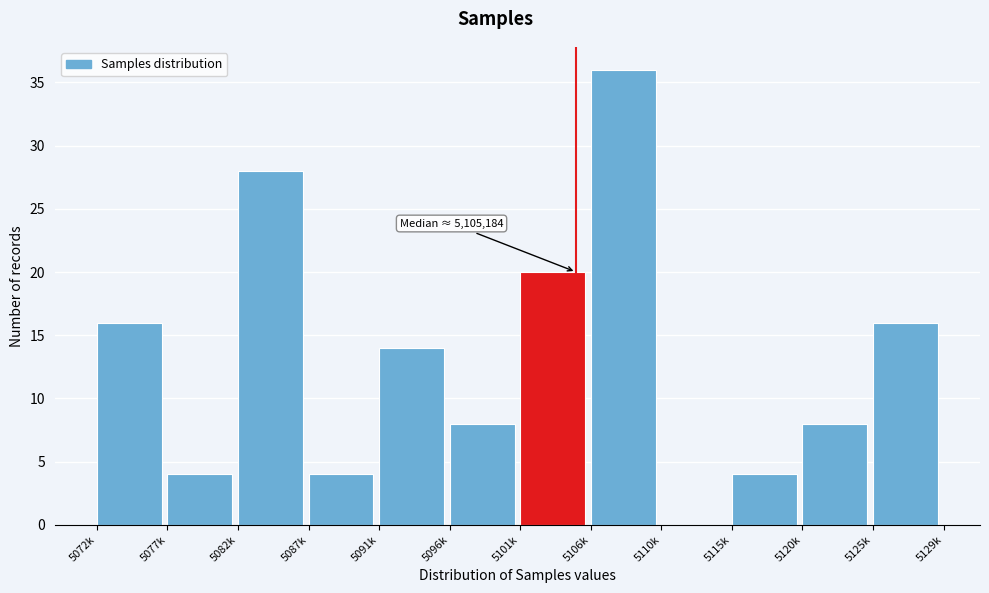

Reading right to left, what are all the values shown in this chart?

5125k=16	5120k=8	5115k=4	5110k=0	5106k=36	5101k=20	5096k=8	5091k=14	5087k=4	5082k=28	5077k=4	5072k=16